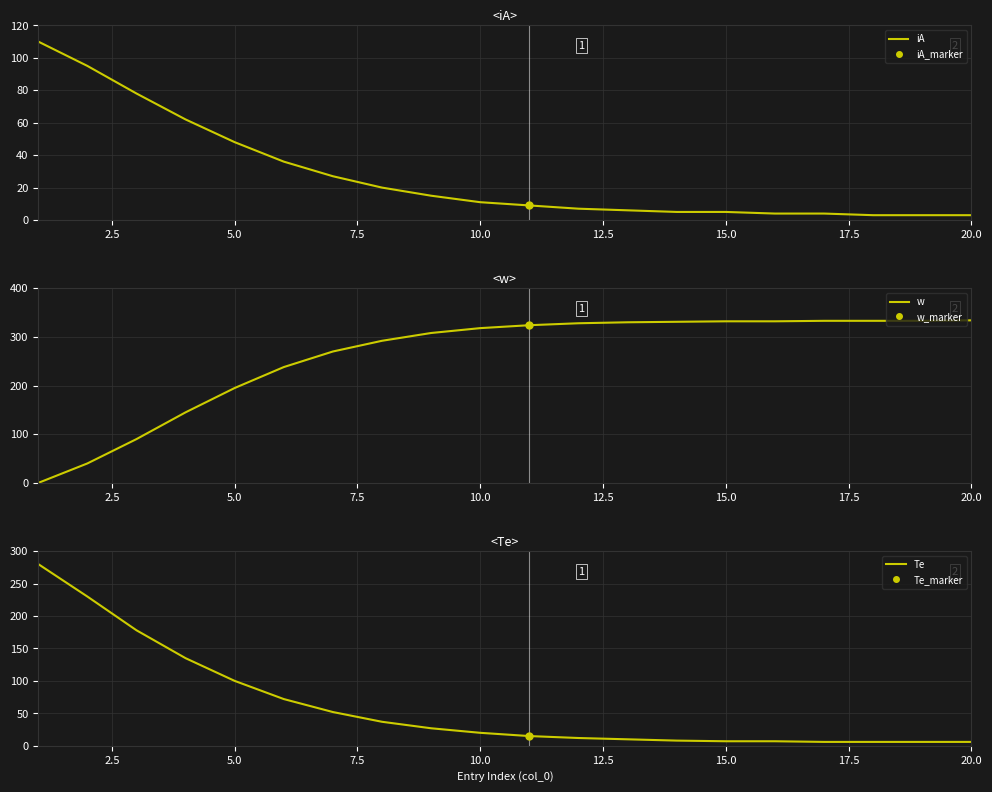

Count the number of categories in the chart.

20